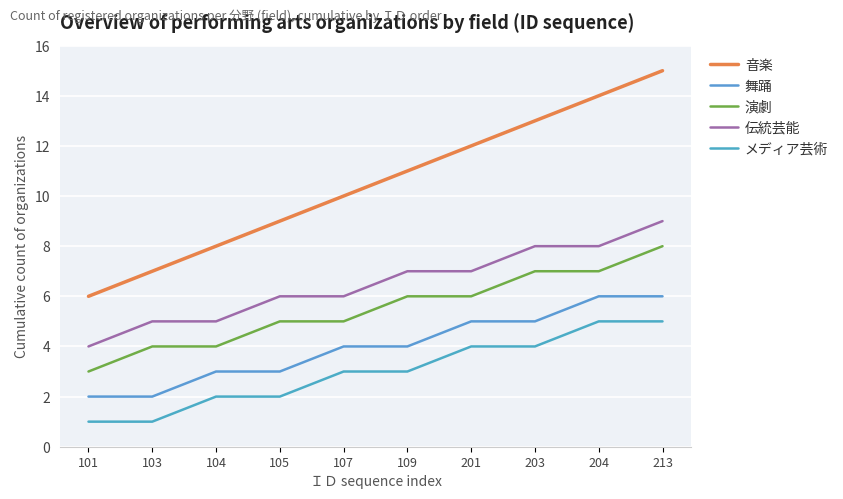

What is the value of the メディア芸術 point at the 8th from the left?

4